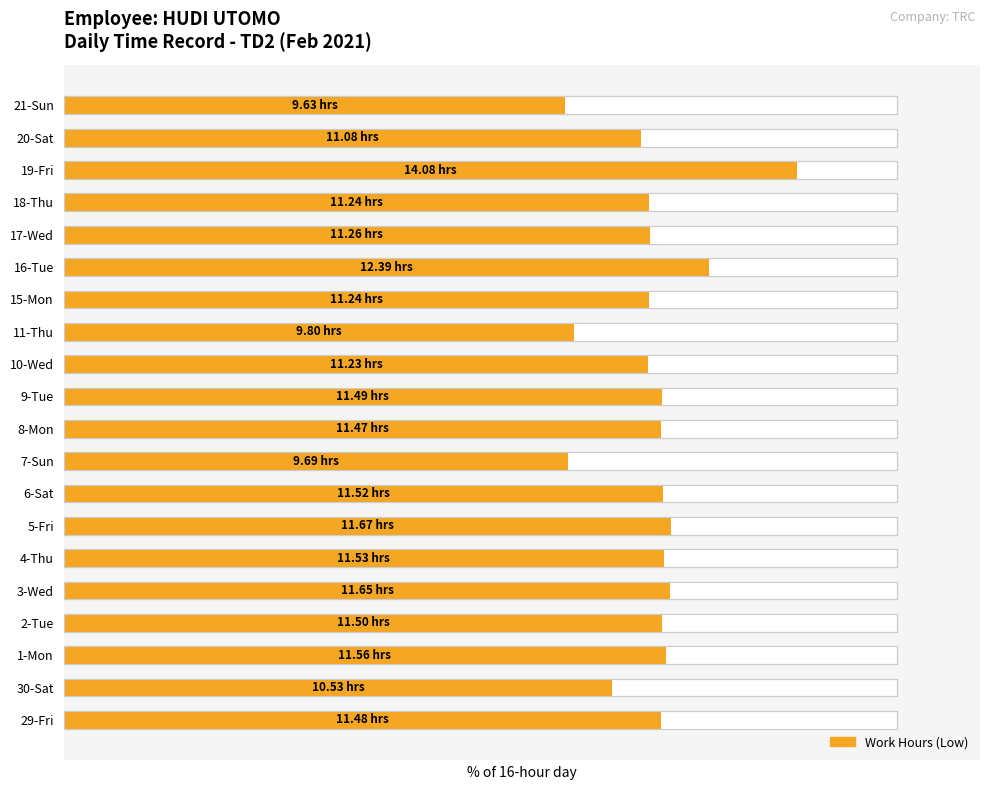

Rank the categories by value from lowest to highest.

21-Sun, 7-Sun, 11-Thu, 30-Sat, 20-Sat, 10-Wed, 15-Mon, 18-Thu, 17-Wed, 8-Mon, 29-Fri, 9-Tue, 2-Tue, 6-Sat, 4-Thu, 1-Mon, 3-Wed, 5-Fri, 16-Tue, 19-Fri